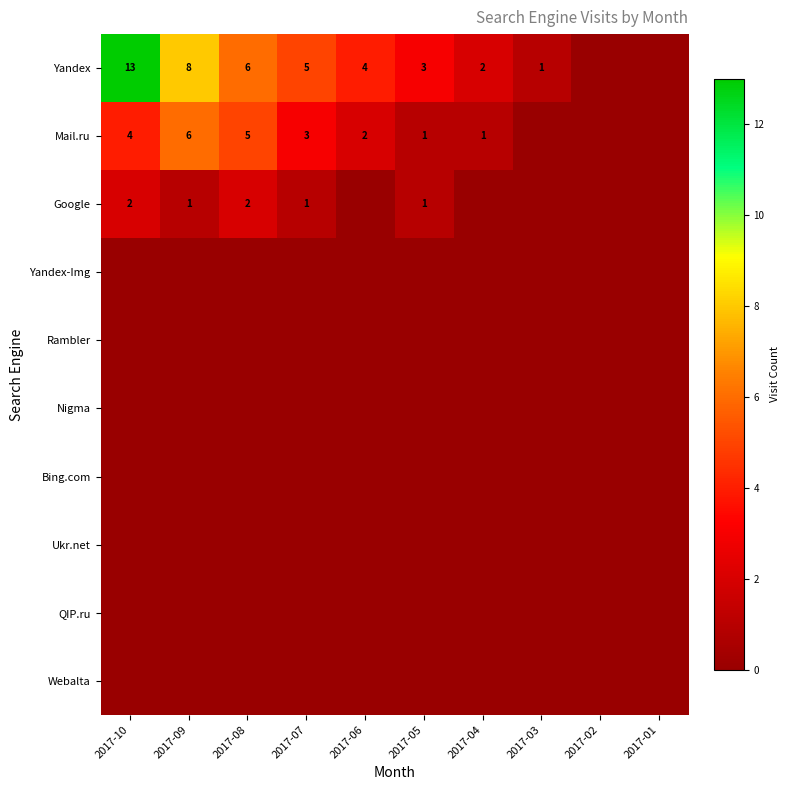

The value of Yandex at 2017-09 is 4. True or false?

False